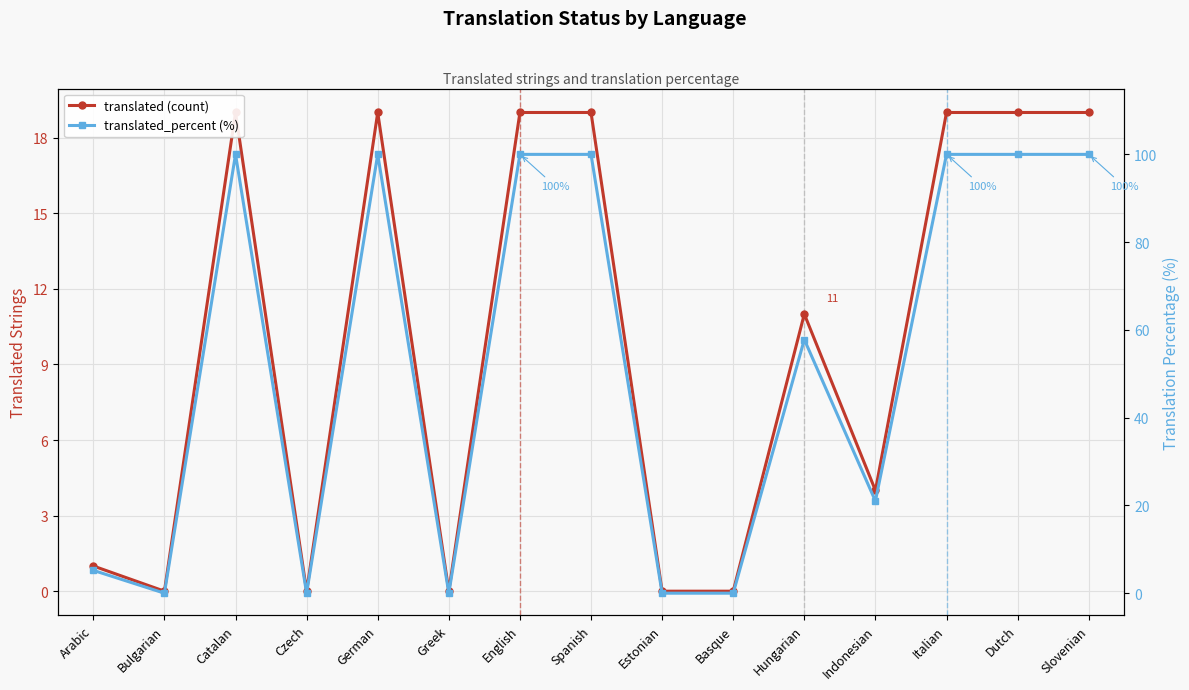

What are all the series names shown in the legend?

translated (count), translated_percent (%)